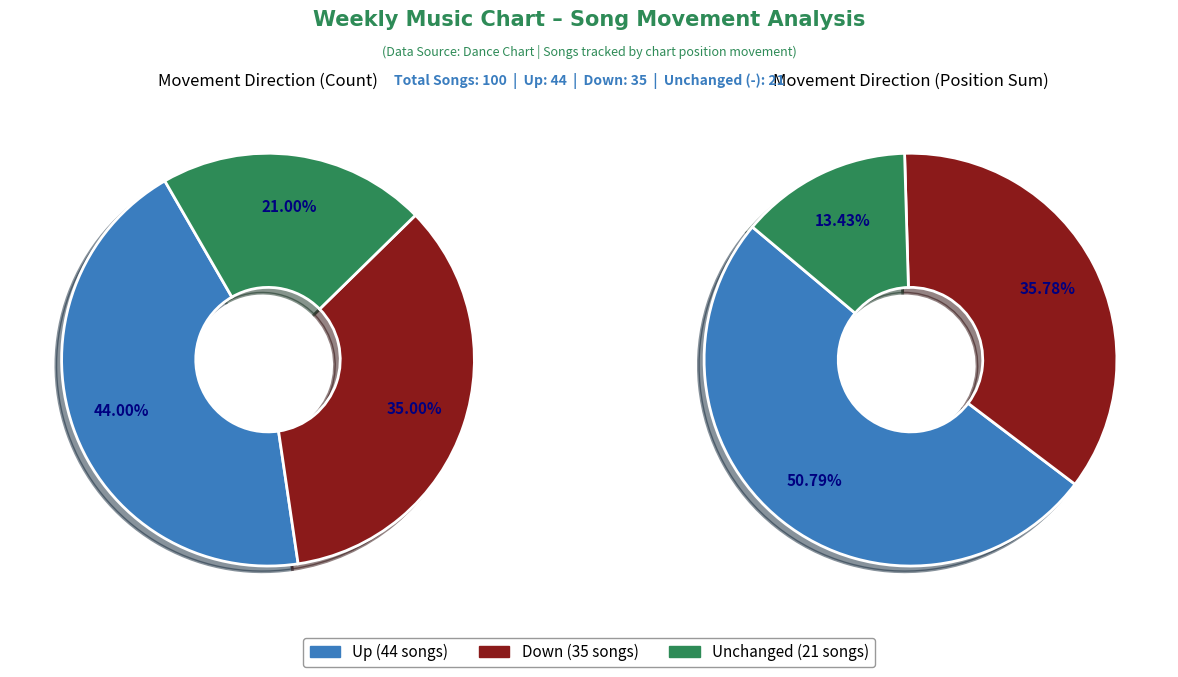

What is the smallest slice in the pie chart?

-